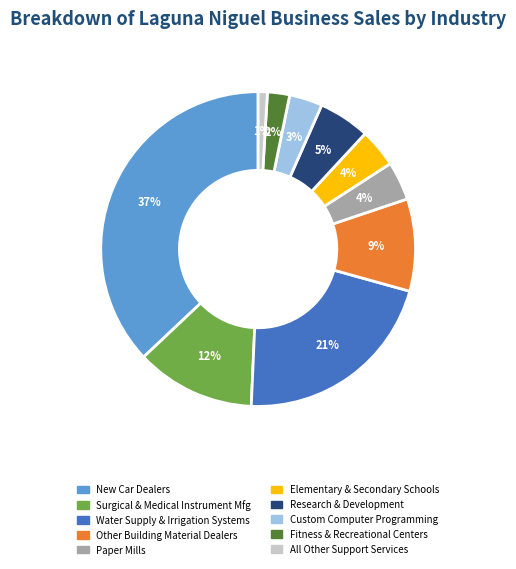

To the nearest percent, what is the average slice percentage?

10%